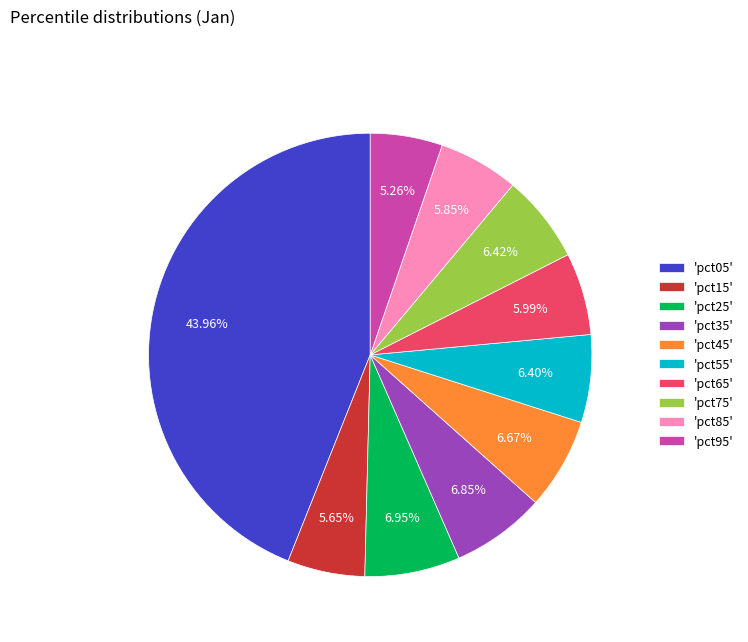

Combined, do 'pct45' and 'pct35' account for over 50%?

No